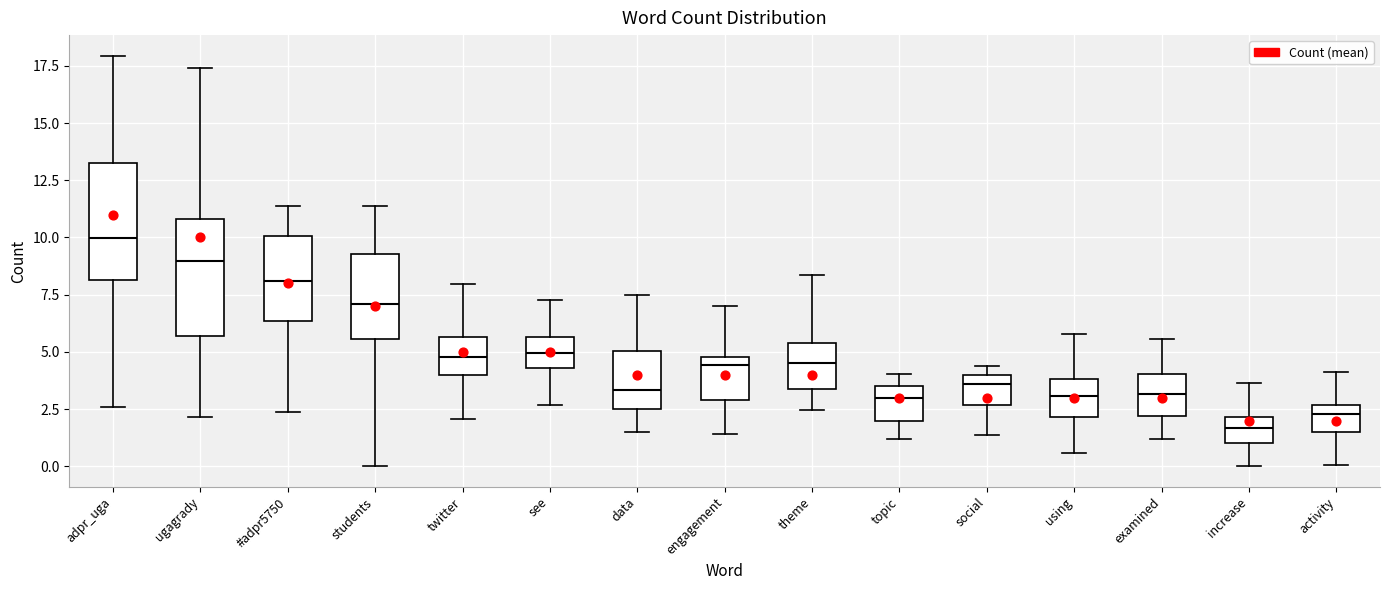

Reading left to right, transcribe this box plot: for each box, give where its median line is, the range the box spans, and where its two whiskers end, as read against the y-axis. The values are not printed on the chart, so give them approximately, as read against the axis.

adpr_uga: median 10.0, box 8.0 to 13.0, whiskers 2.5 to 18.0
ugagrady: median 9.0, box 5.5 to 11.0, whiskers 2.0 to 17.5
#adpr5750: median 8.0, box 6.5 to 10.0, whiskers 2.5 to 11.5
students: median 7.0, box 5.5 to 9.5, whiskers 0.0 to 11.5
twitter: median 5.0, box 4.0 to 5.5, whiskers 2.0 to 8.0
see: median 5.0, box 4.5 to 5.5, whiskers 2.5 to 7.5
data: median 3.5, box 2.5 to 5.0, whiskers 1.5 to 7.5
engagement: median 4.5, box 3.0 to 5.0, whiskers 1.5 to 7.0
theme: median 4.5, box 3.5 to 5.5, whiskers 2.5 to 8.5
topic: median 3.0, box 2.0 to 3.5, whiskers 1.0 to 4.0
social: median 3.5, box 2.5 to 4.0, whiskers 1.5 to 4.5
using: median 3.0, box 2.0 to 4.0, whiskers 0.5 to 6.0
examined: median 3.0, box 2.0 to 4.0, whiskers 1.0 to 5.5
increase: median 1.5, box 1.0 to 2.0, whiskers 0.0 to 3.5
activity: median 2.5 (just below the box's upper edge), box 1.5 to 2.5, whiskers 0.0 to 4.0